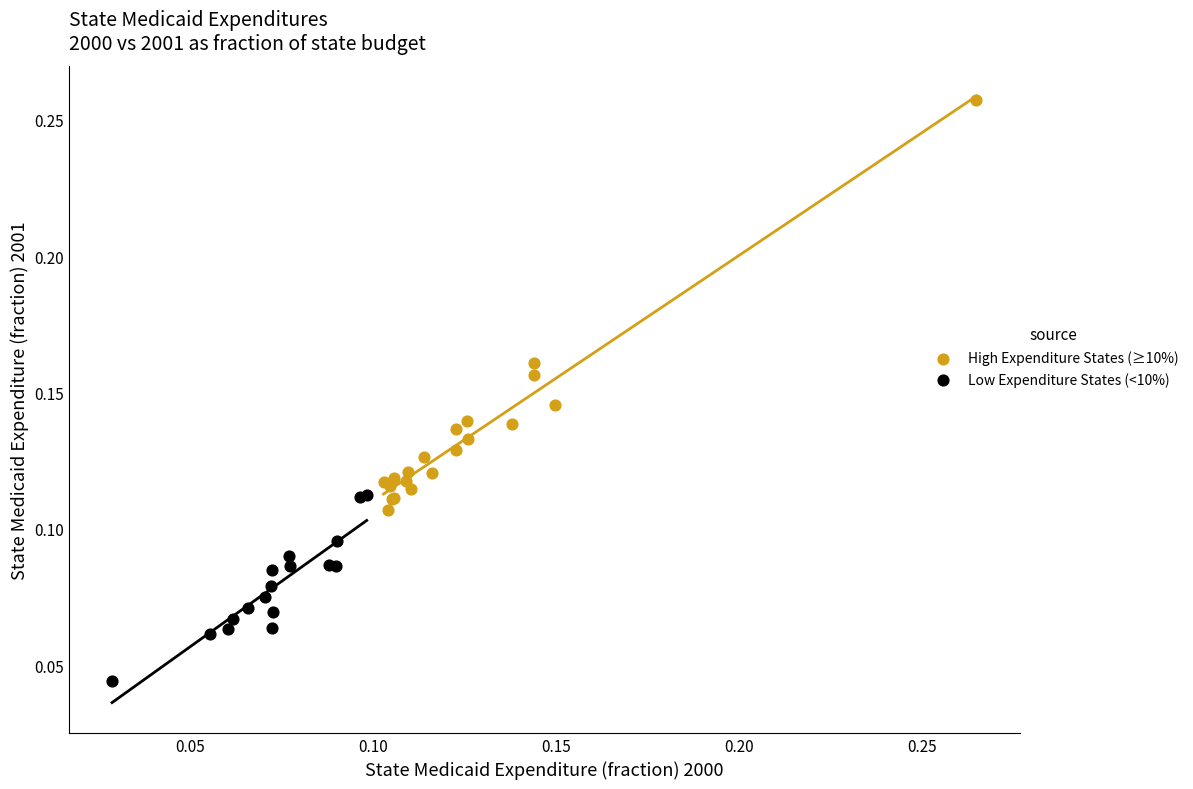

What are all the series names shown in the legend?

High Expenditure States (≥10%), Low Expenditure States (<10%)